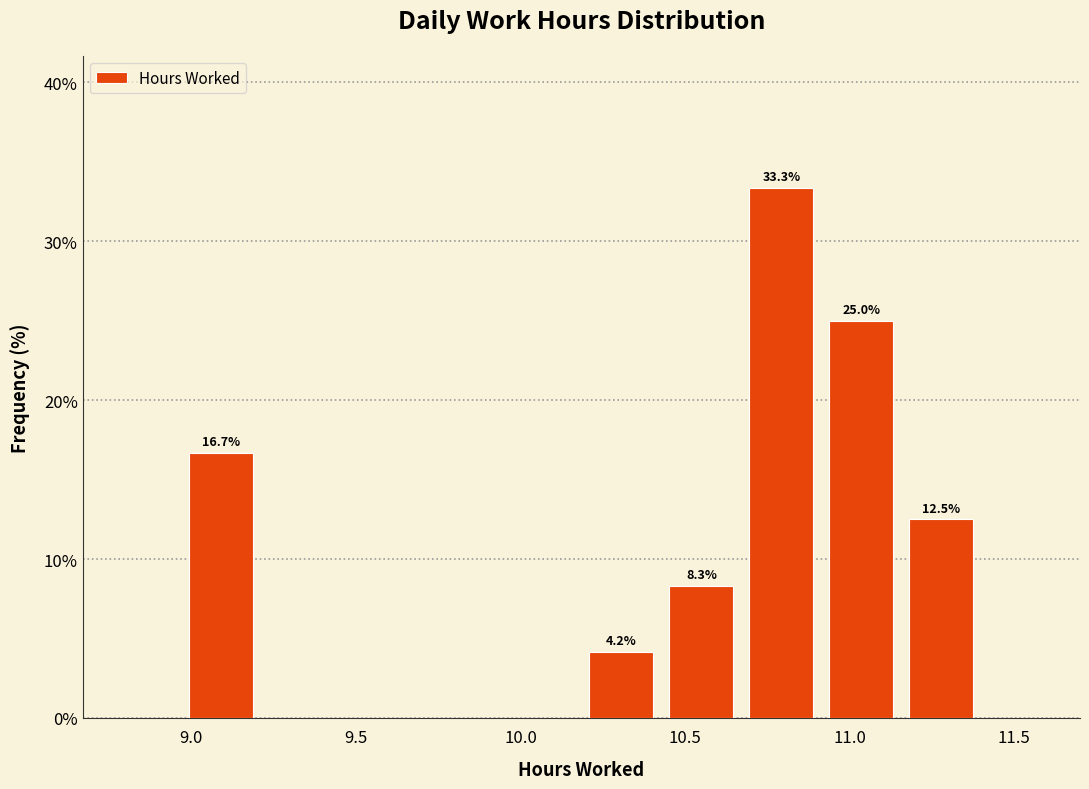

Which range on the x-axis has the tallest bar?

10.65 to 10.90